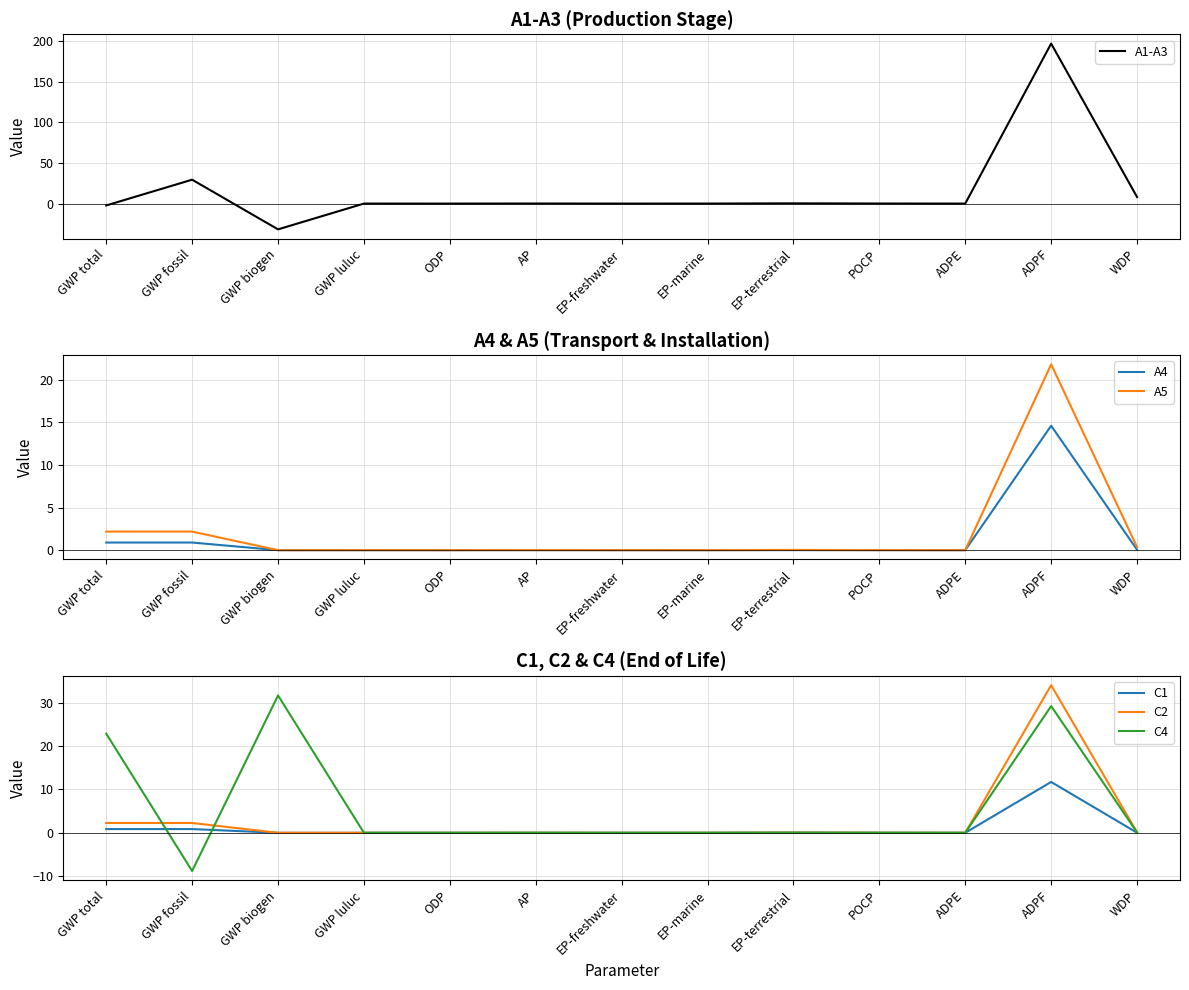

Count the number of categories in the chart.

13